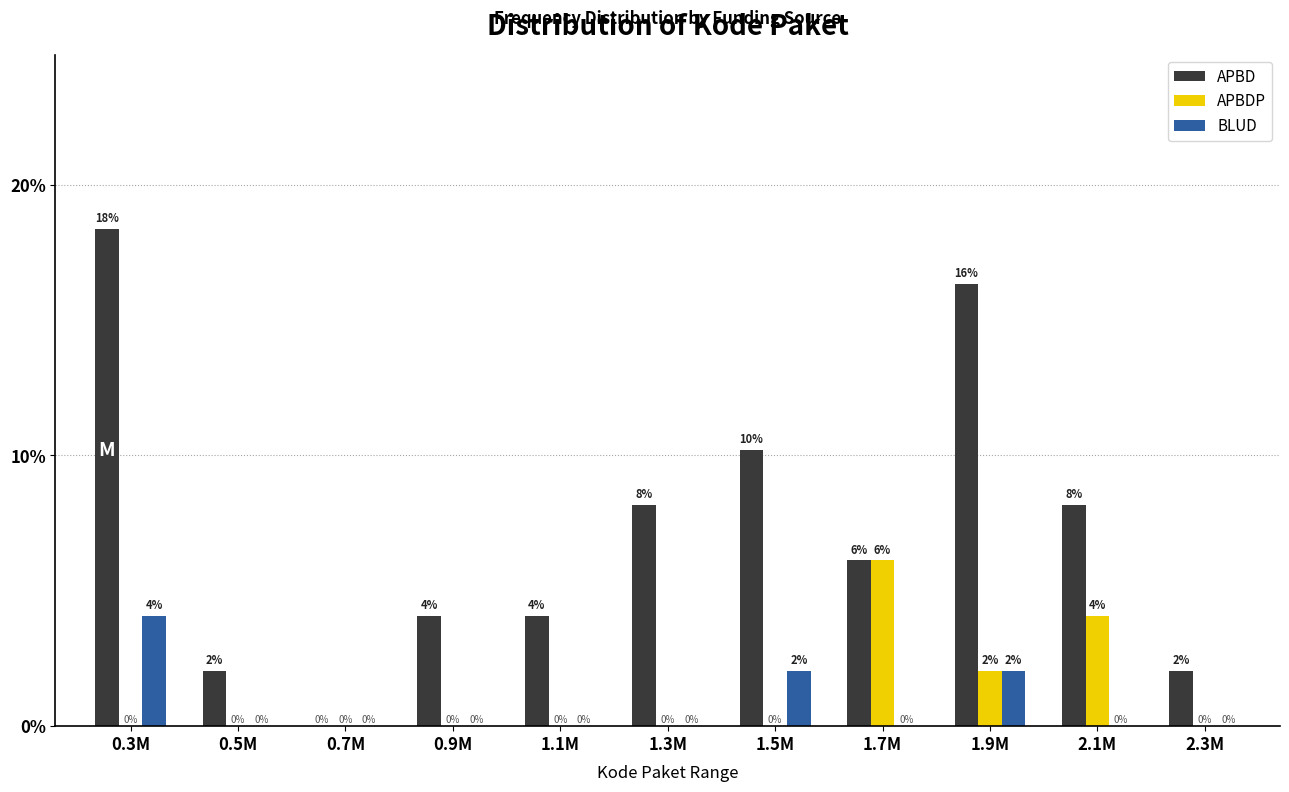

Between 0.3M and 0.5M, which series saw the biggest shift?

APBD